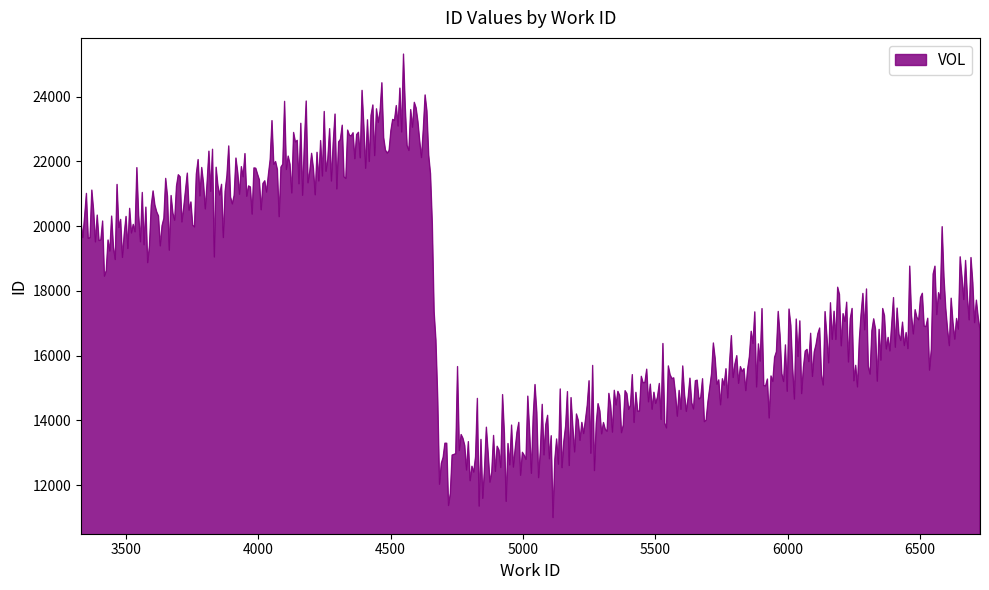

What is the difference between the maximum and minimum values?

14317.6